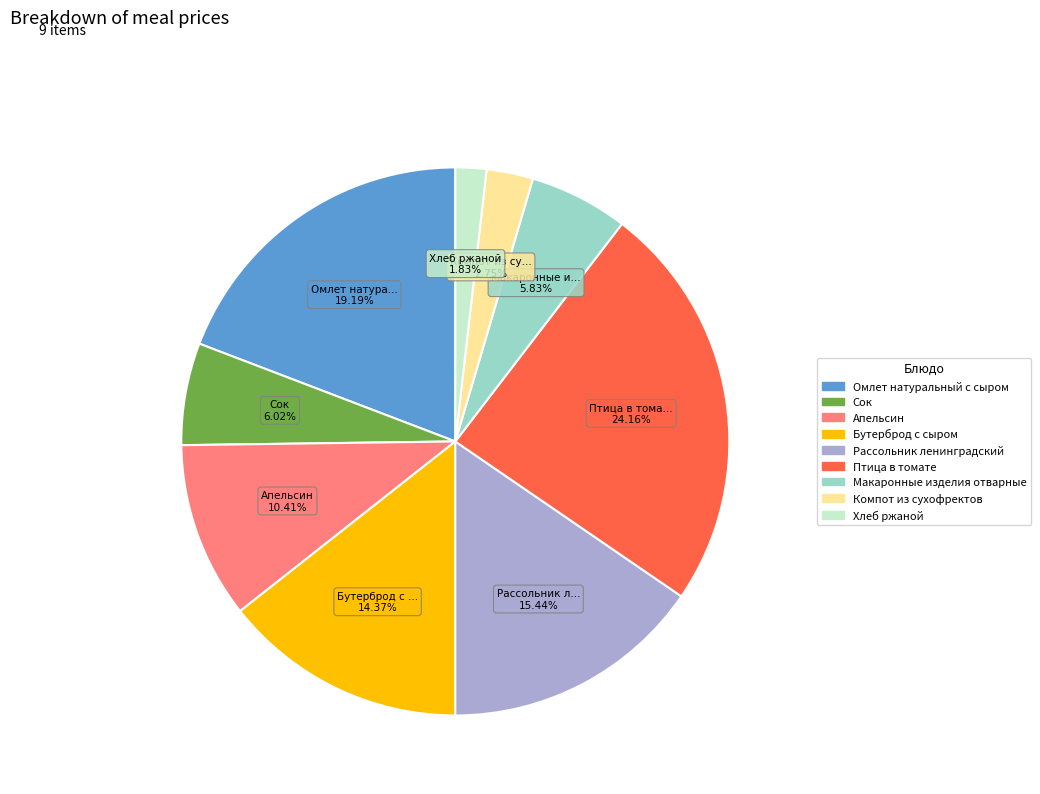

To the nearest percent, what is the average slice percentage?

11%